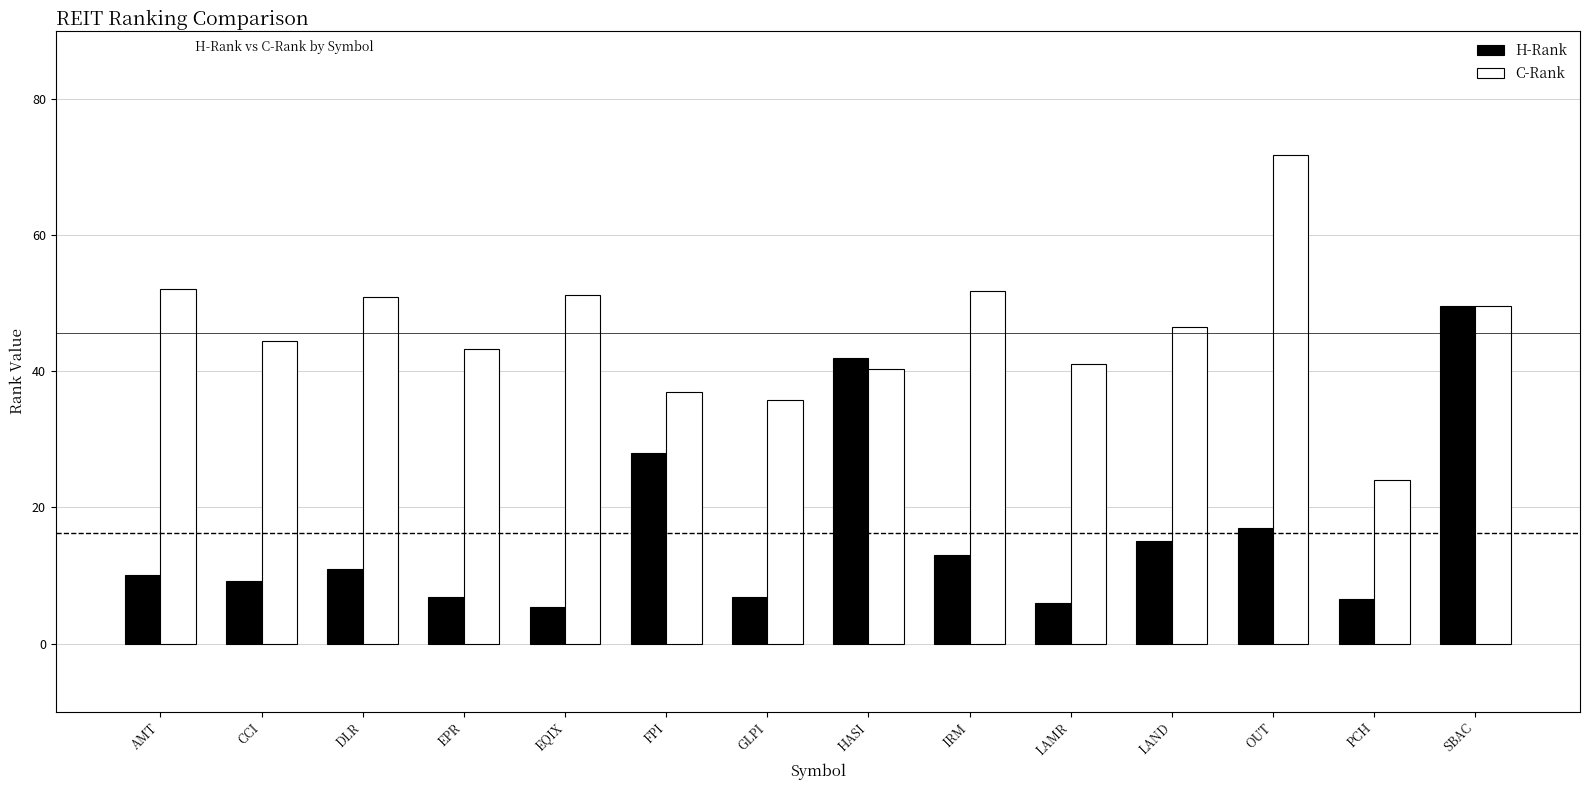

What is the total value across all series at EPR?

50.0